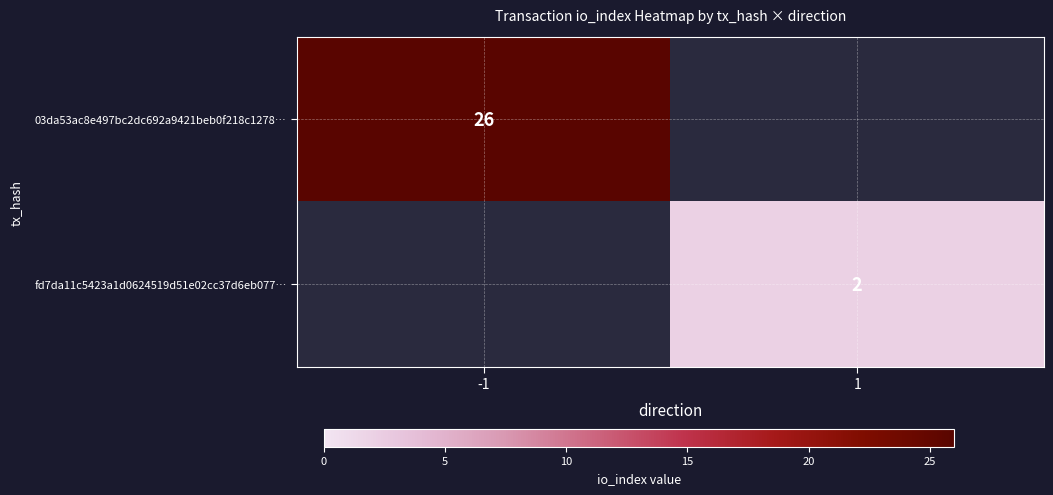

What is the difference between the highest and lowest values at 1?

2